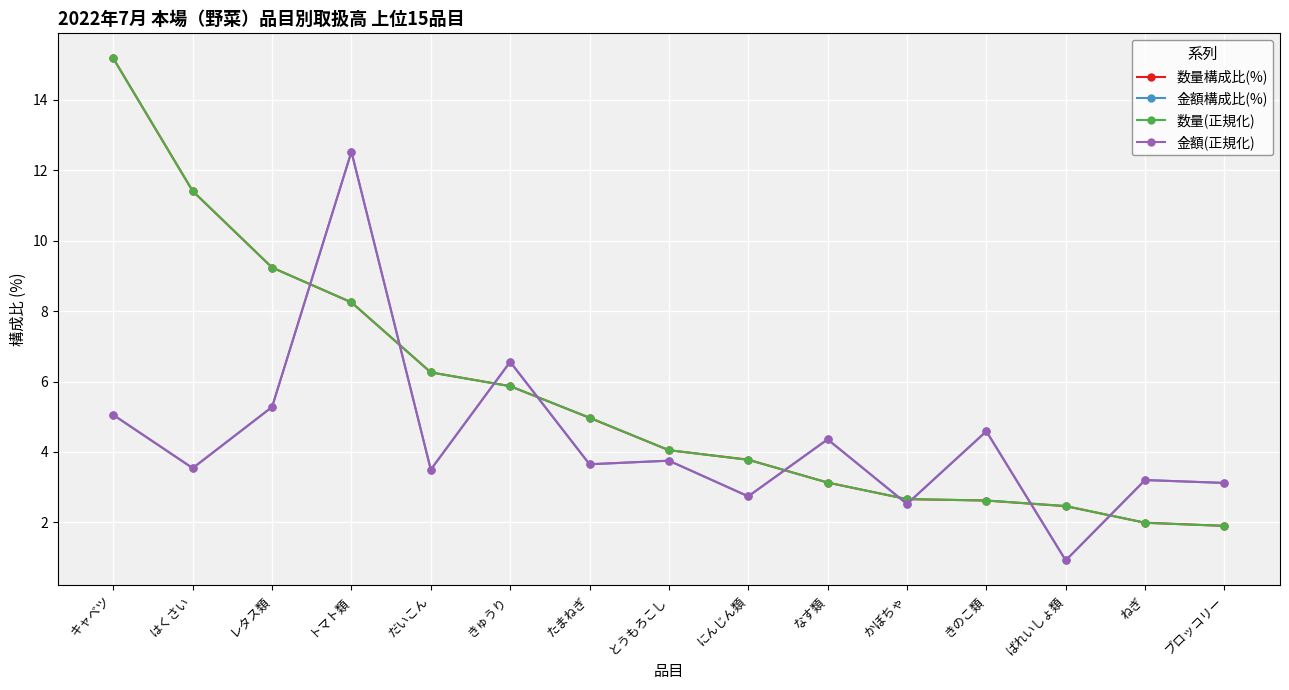

Is this an area chart (filled region under the line)?

No